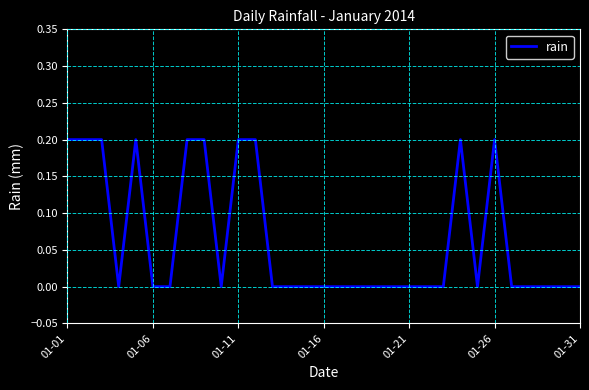

Count the number of categories in the chart.

31